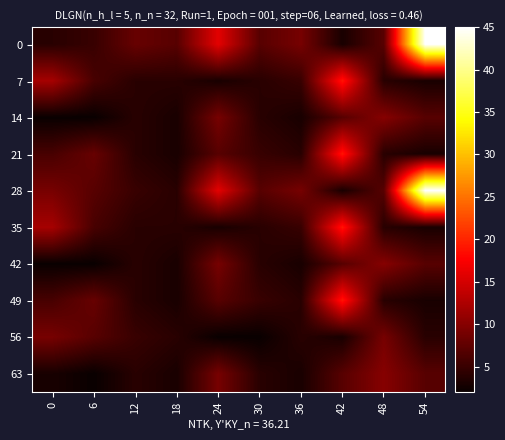

Count the number of categories in the chart.

10